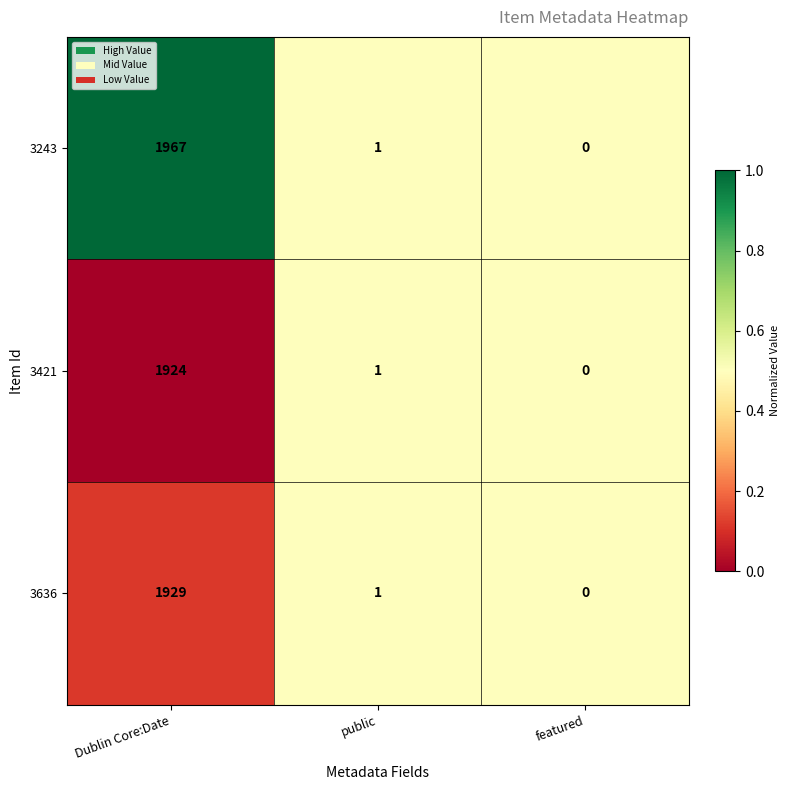

Reading right to left, list all the values displayed in this chart.

3243: 0	1	1967
3421: 0	1	1924
3636: 0	1	1929